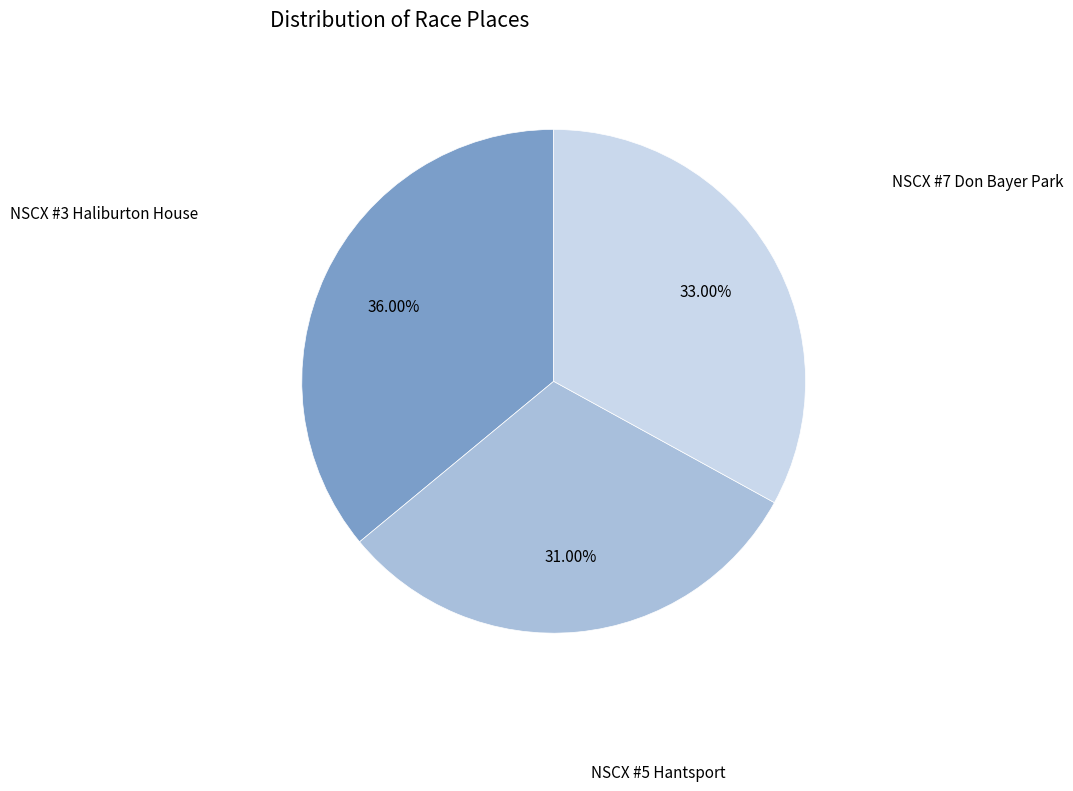

Does any single category account for the majority?

No